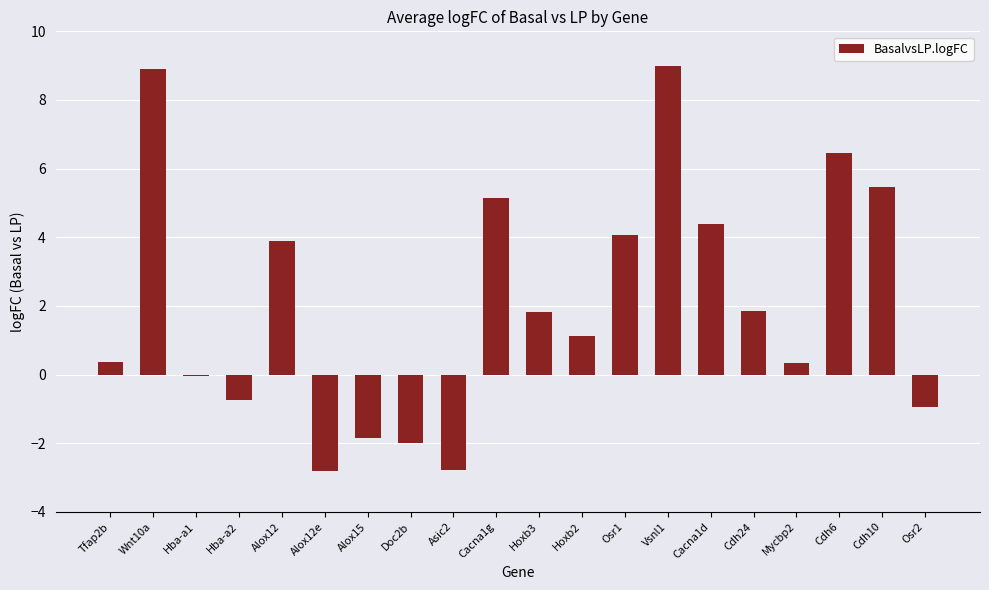

Count the number of values greater than 1.

11